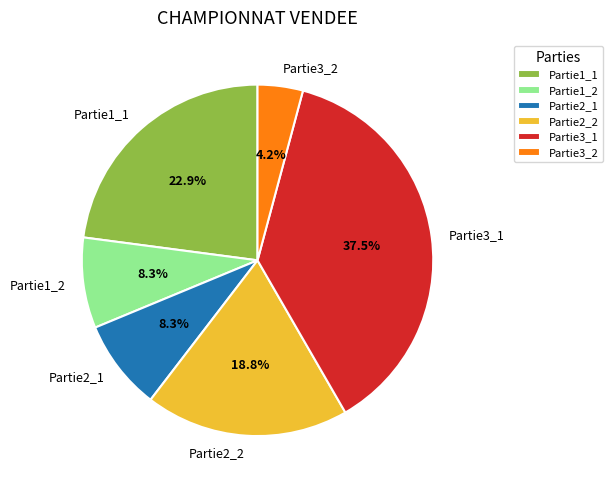

Is there a majority slice in this chart?

No